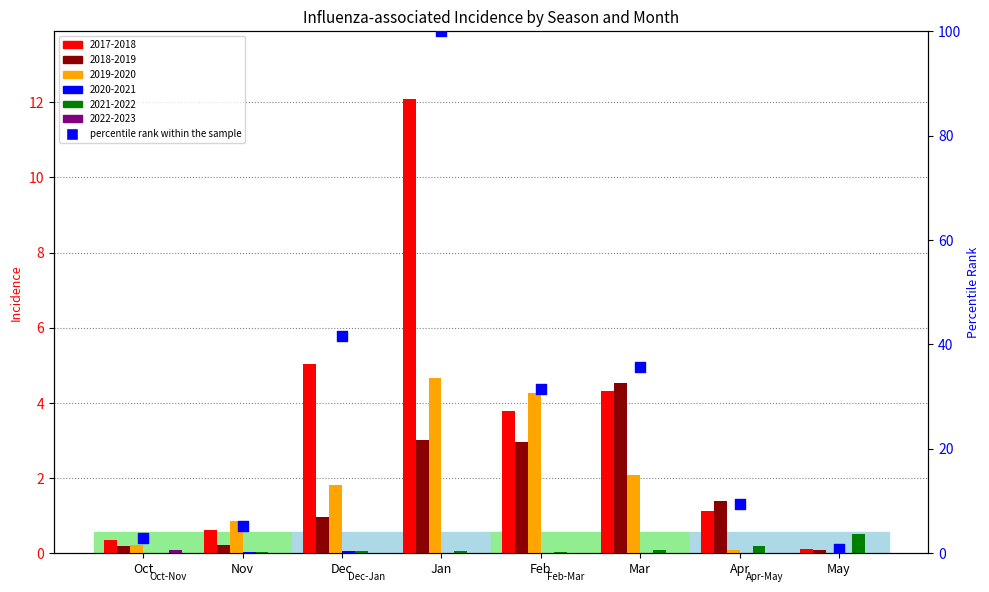

What is the ratio of the value at Apr to the value at Dec?

0.2